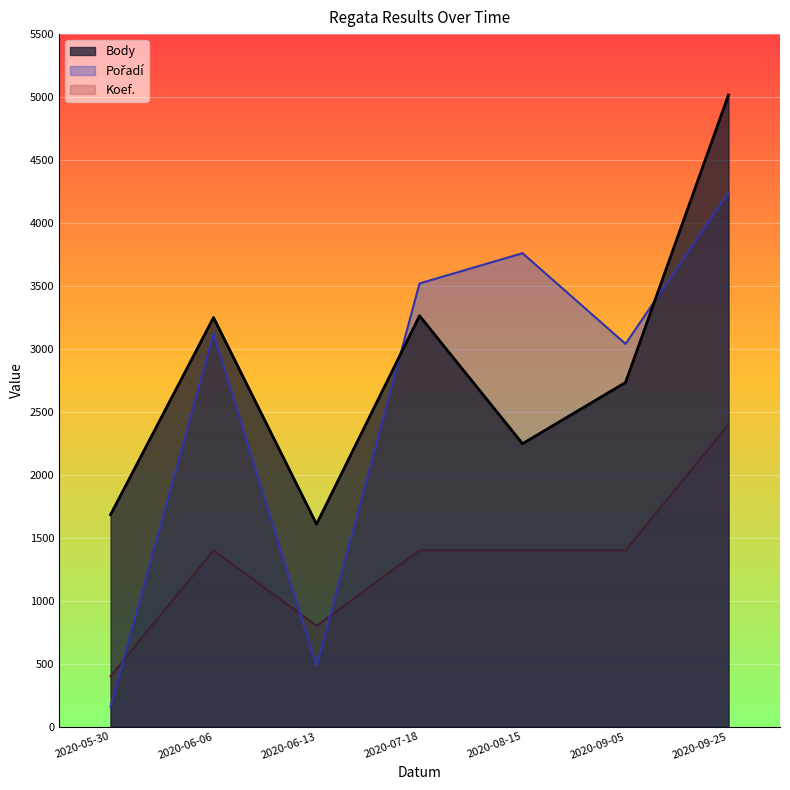

Is it true that Koef. equals 1400 at 2020-06-06?

True